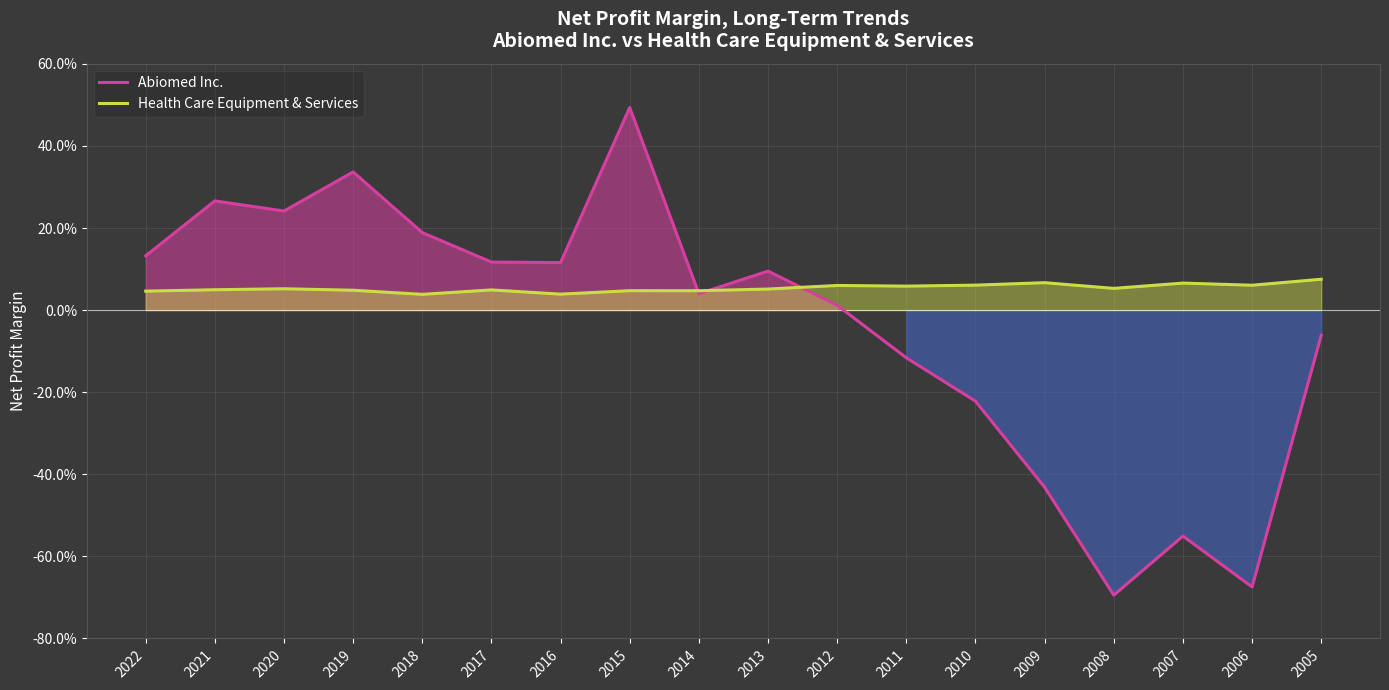

Reading left to right, list all the values displayed in this chart.

Abiomed Inc.: 2022=0.1	2021=0.3	2020=0.2	2019=0.3	2018=0.2	2017=0.1	2016=0.1	2015=0.5	2014=0.0	2013=0.1	2012=0.0	2011=-0.1	2010=-0.2	2009=-0.4	2008=-0.7	2007=-0.6	2006=-0.7	2005=-0.1
Health Care Equipment & Services: 2022=0.0	2021=0.0	2020=0.1	2019=0.0	2018=0.0	2017=0.0	2016=0.0	2015=0.0	2014=0.0	2013=0.1	2012=0.1	2011=0.1	2010=0.1	2009=0.1	2008=0.1	2007=0.1	2006=0.1	2005=0.1